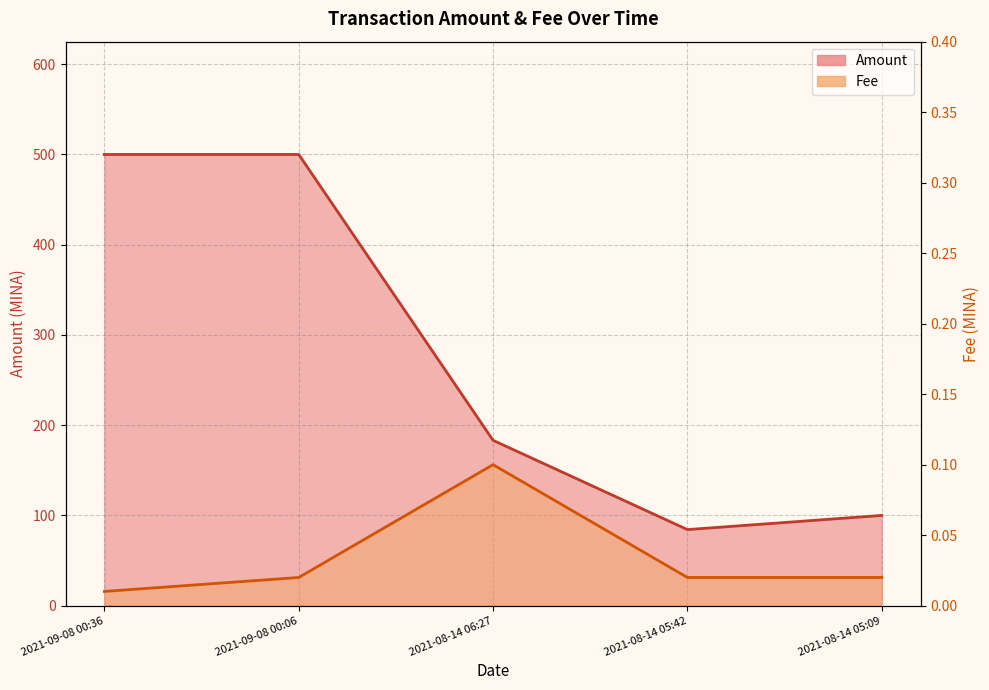

What is the difference between the maximum and minimum values in the Amount series?

415.7